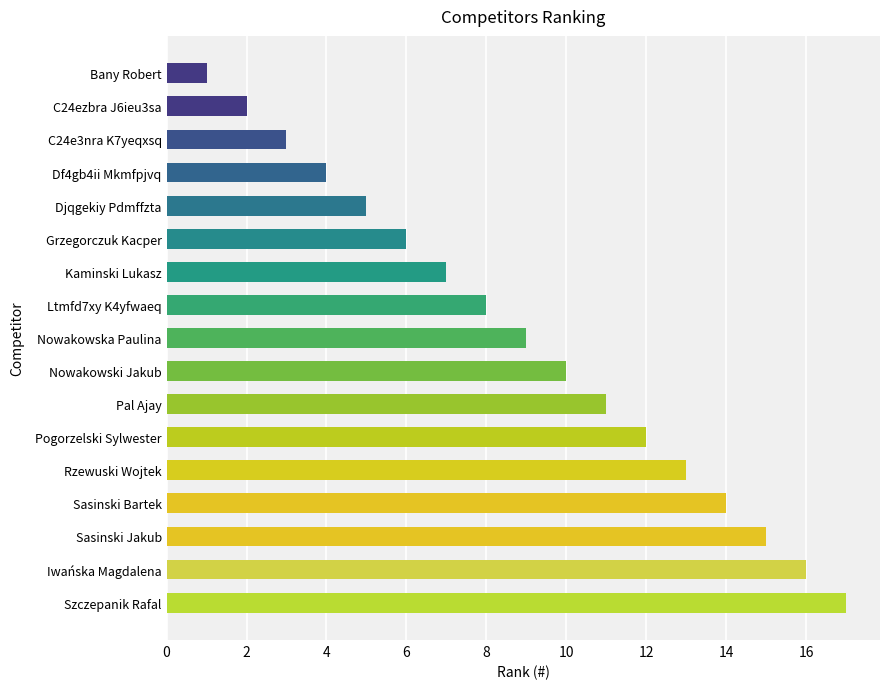

What is the change in value from Szczepanik Rafal to Pal Ajay?

-6